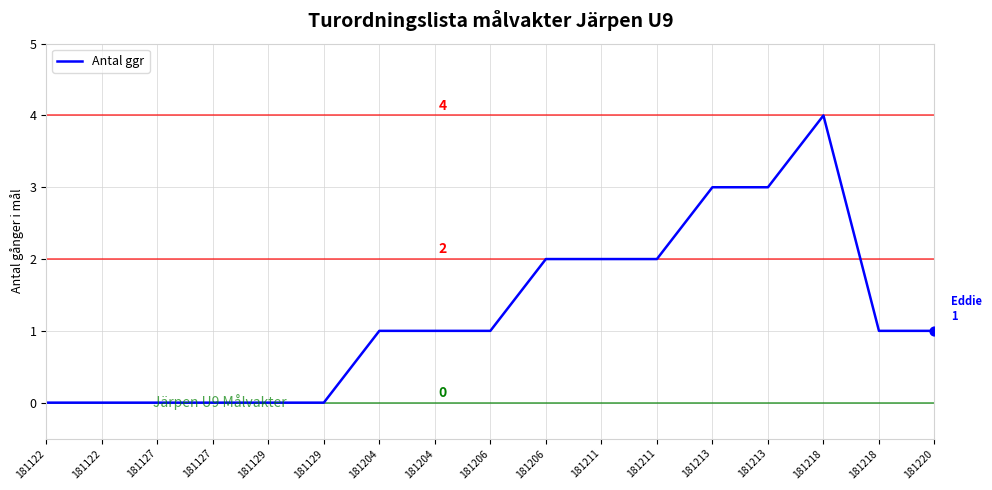

What is the change in value from 181127 to 181218?

+4